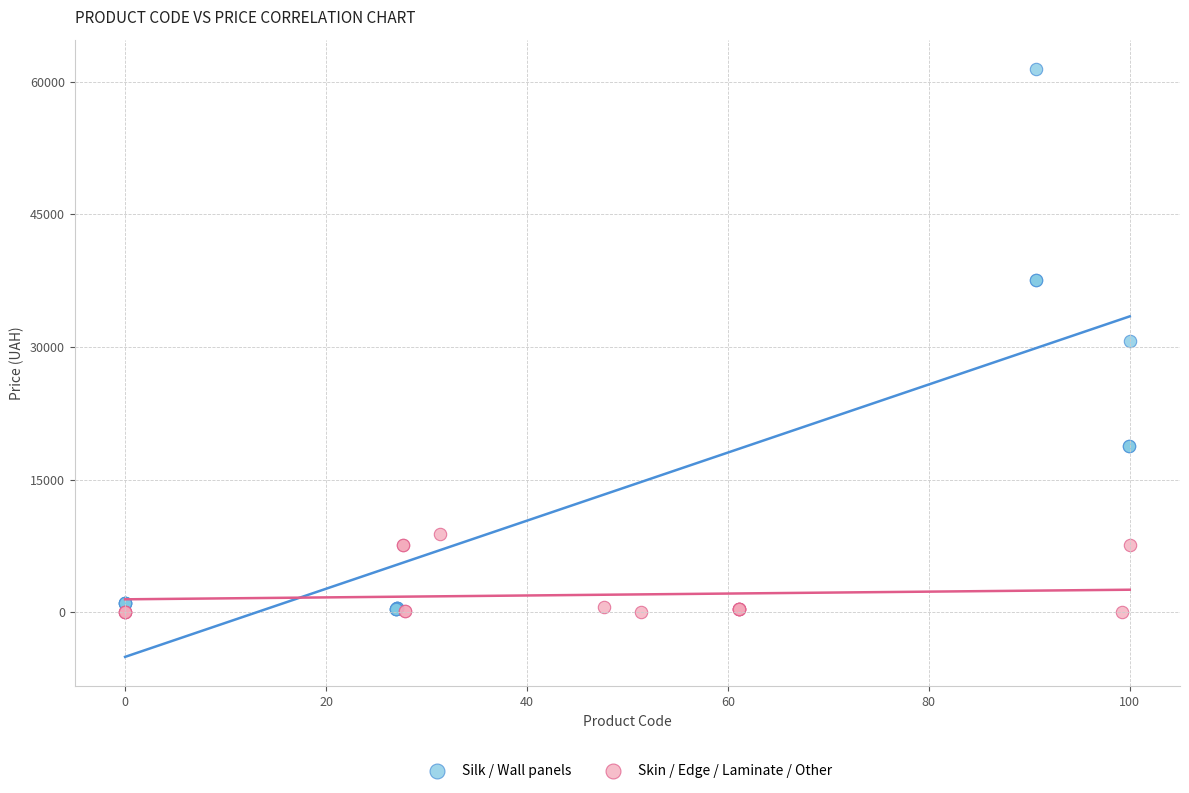

Which series has the largest Y range (max minus min)?

Silk / Wall panels